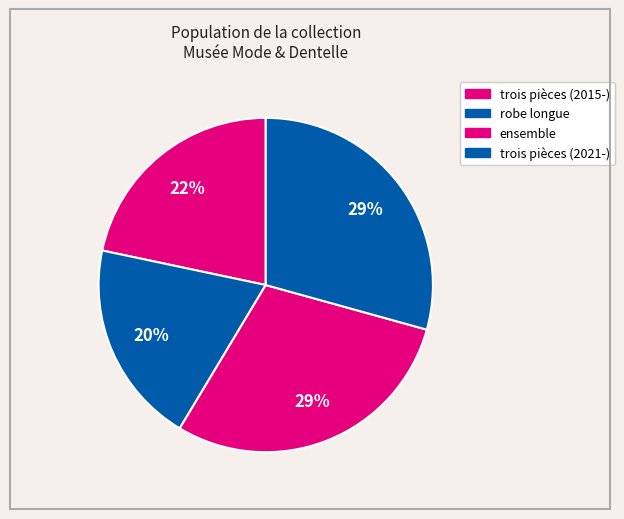

Rank the categories by value from highest to lowest.

trois pièces (2021-), ensemble, trois pièces (2015-), robe longue